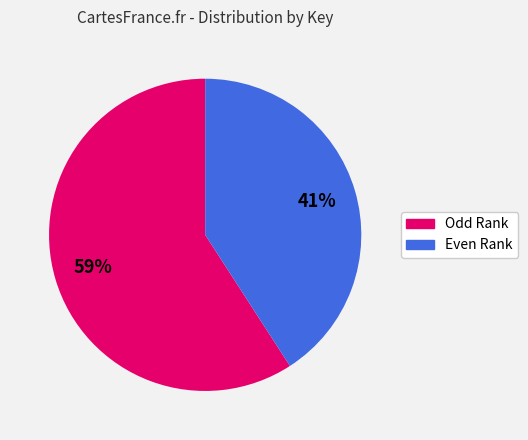

Count the number of slices in the pie.

2